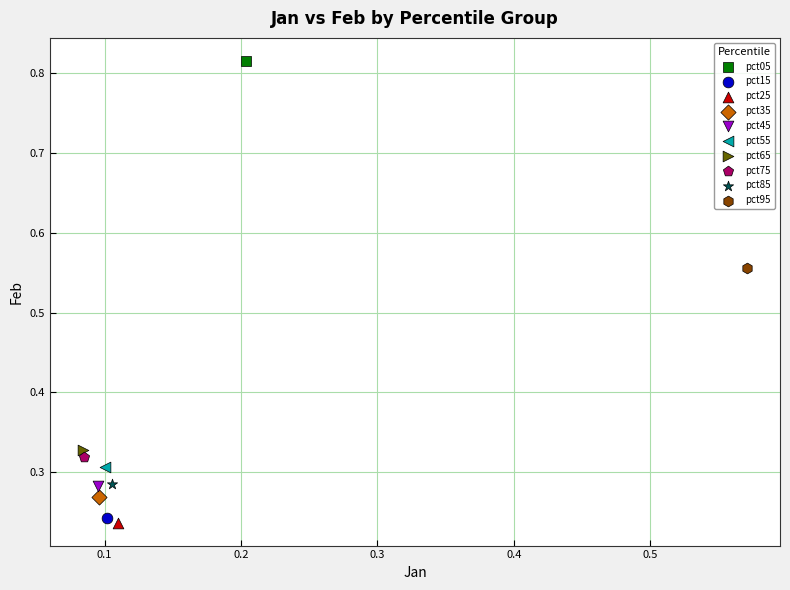

Which series reaches the minimum Y coordinate?

pct25